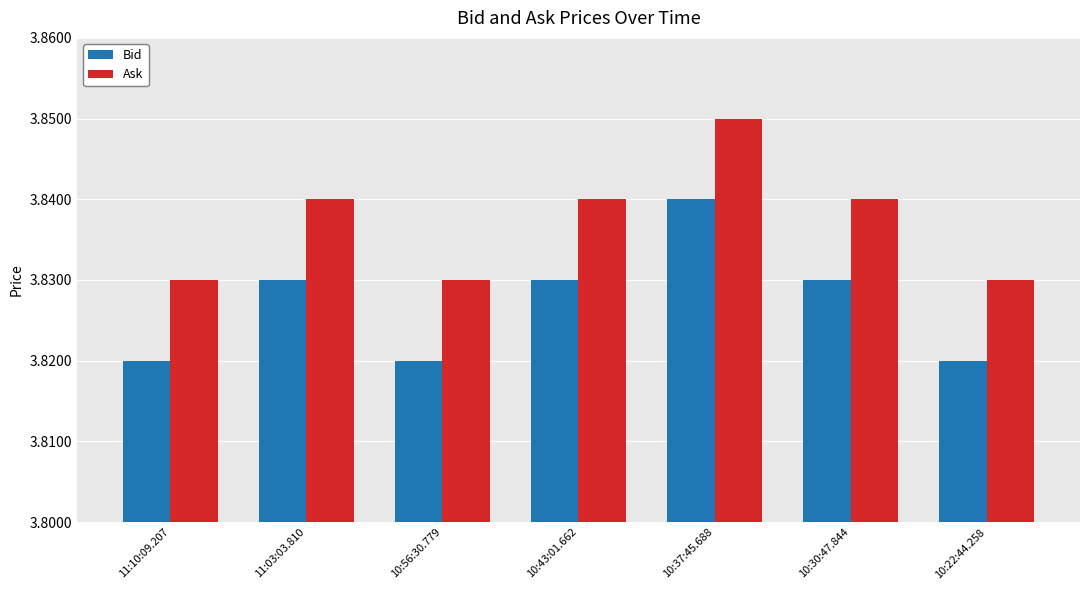

Count the Bid values in the range 3 to 4.

7